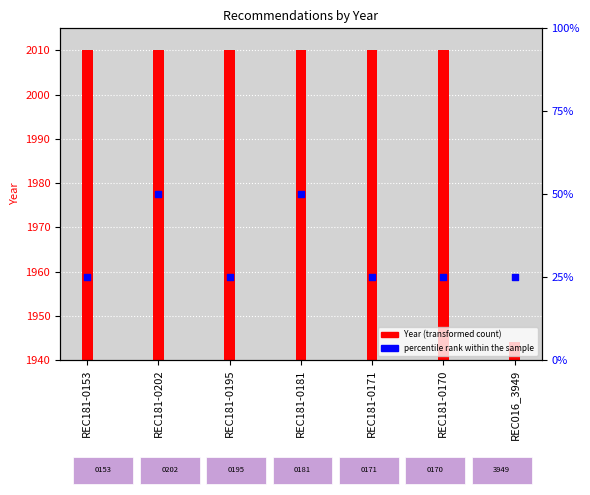

Between REC181-0195 and REC181-0153, which is larger?

REC181-0195